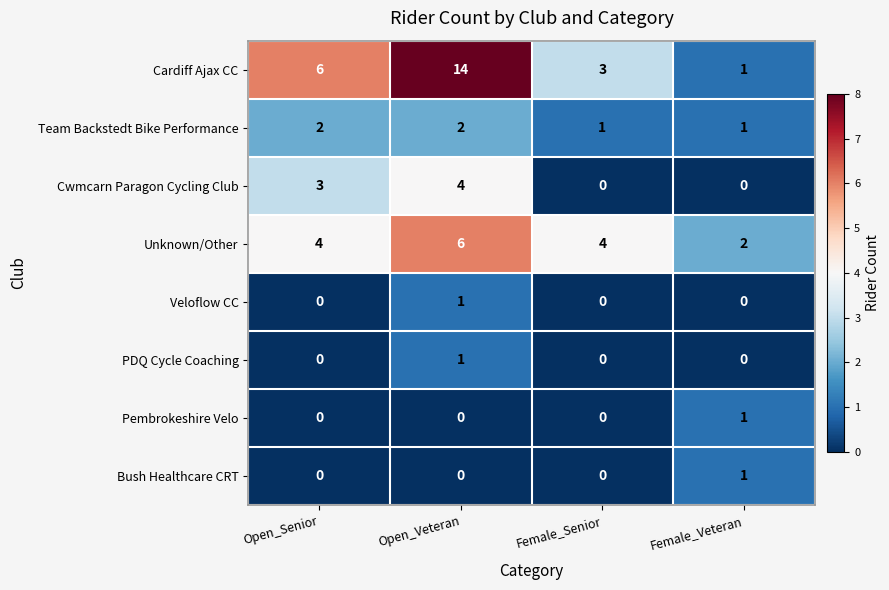

At which category is the sum across all series the highest?

Open_Veteran